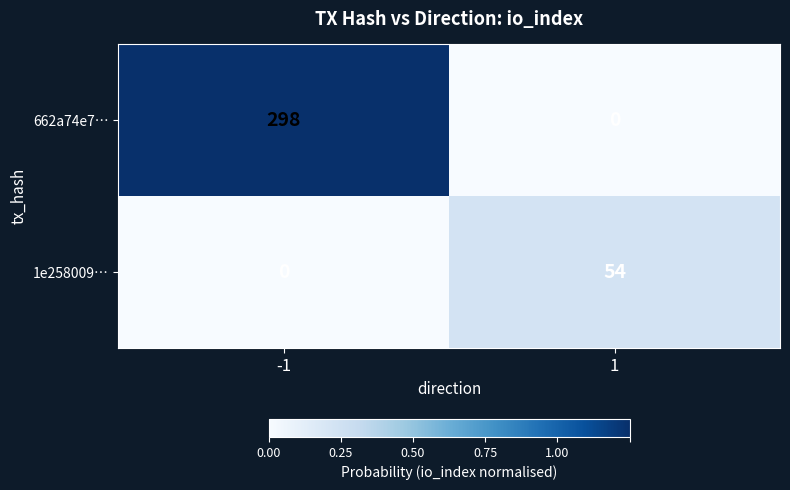

The 1e258009… series shows 74 at 1. True or false?

False